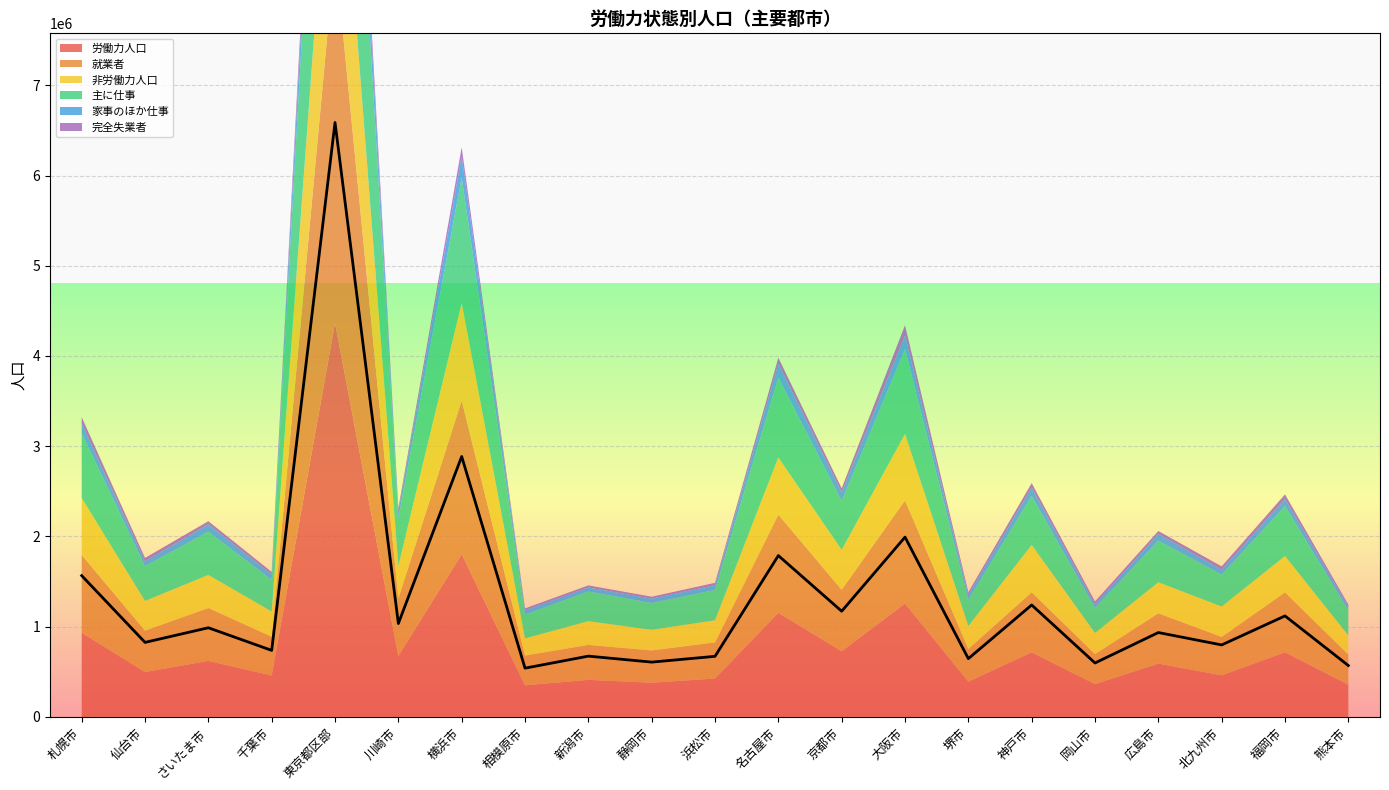

What value does the 完全失業者 series have at 札幌市, to the nearest 10?

71830